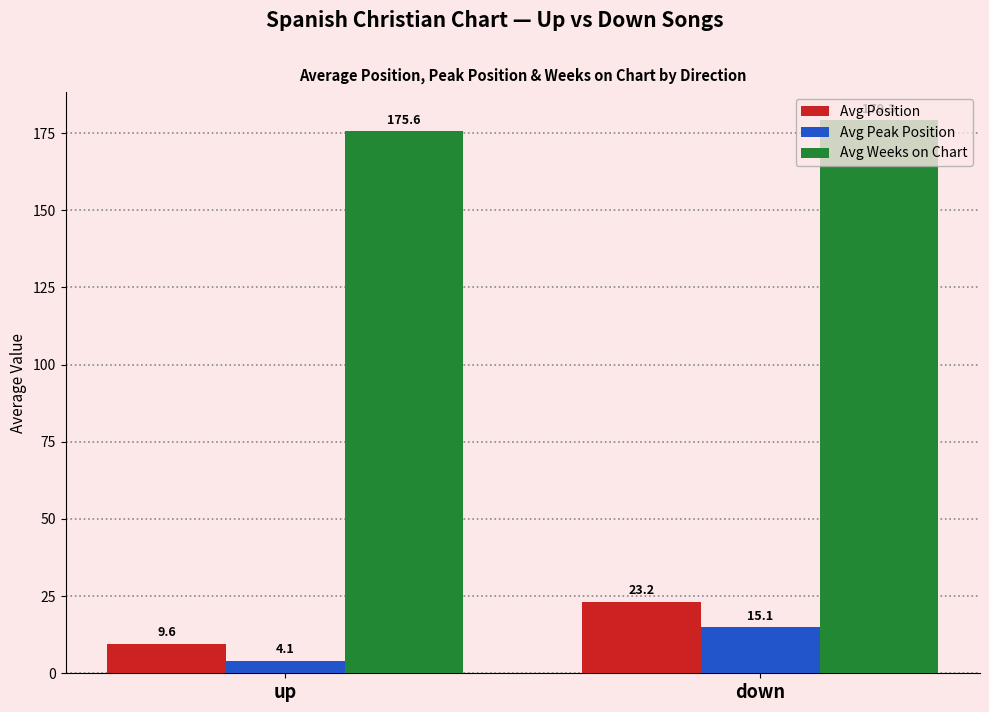

What is the total value across all series at up?

189.4